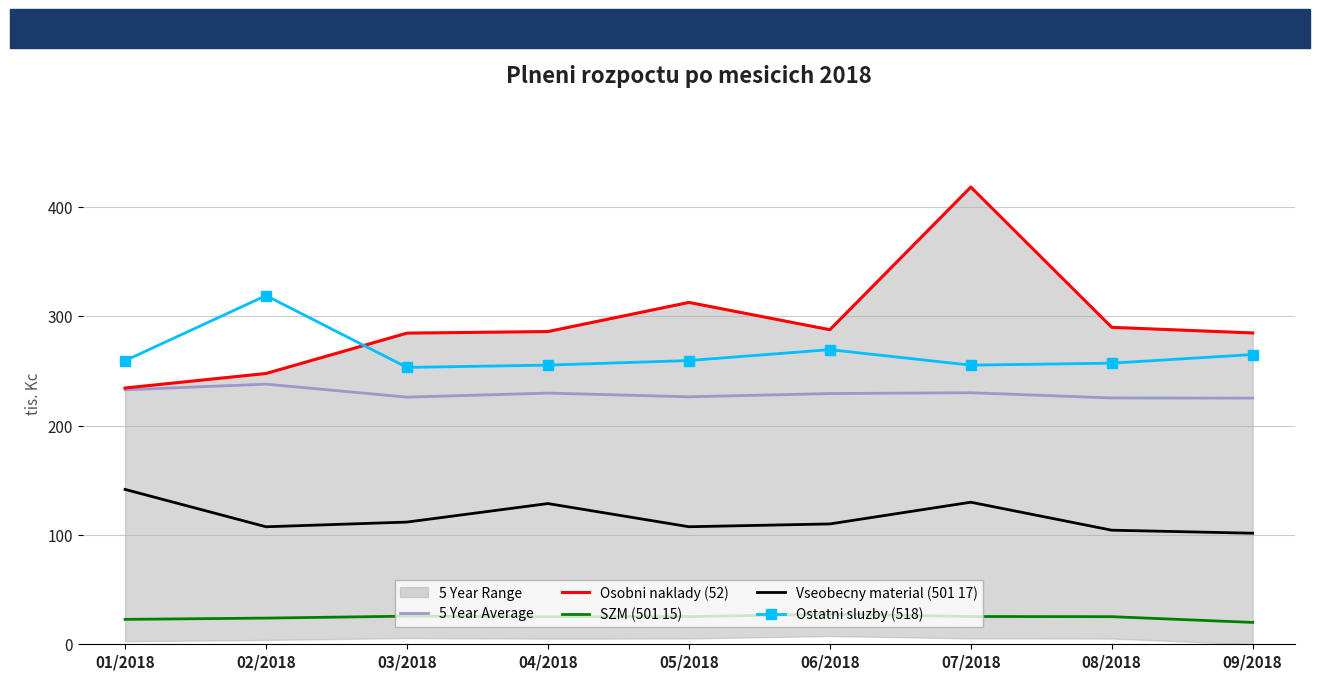

Count the number of categories in the chart.

9